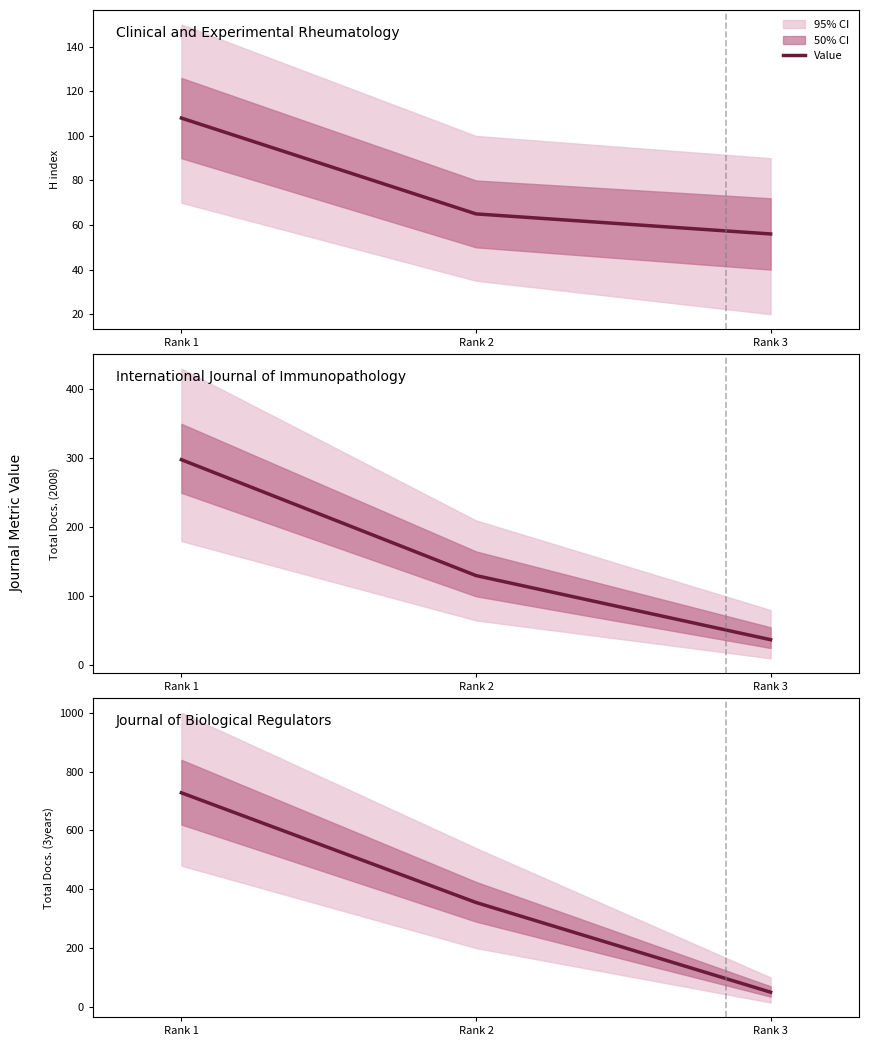

What is the change in value from Rank 1 to Rank 2?

-373